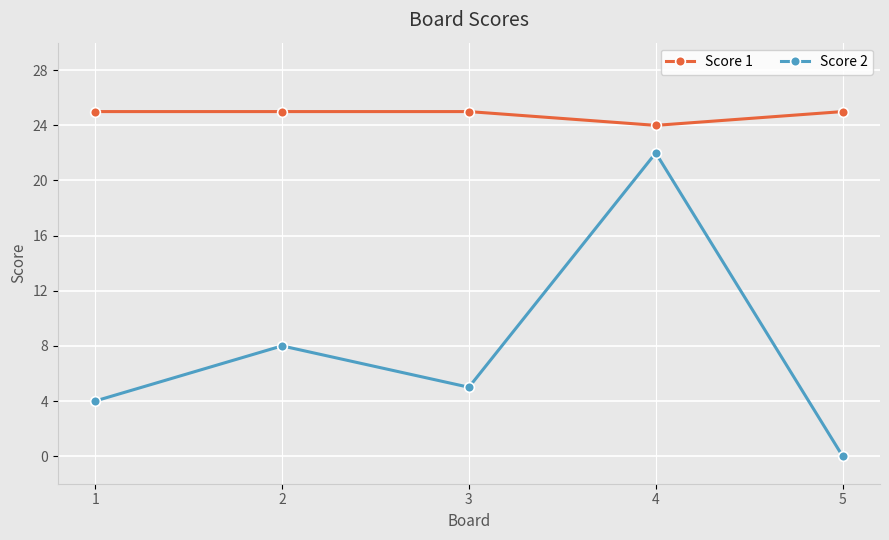

What is the spread (max minus min) of values at 1?

21